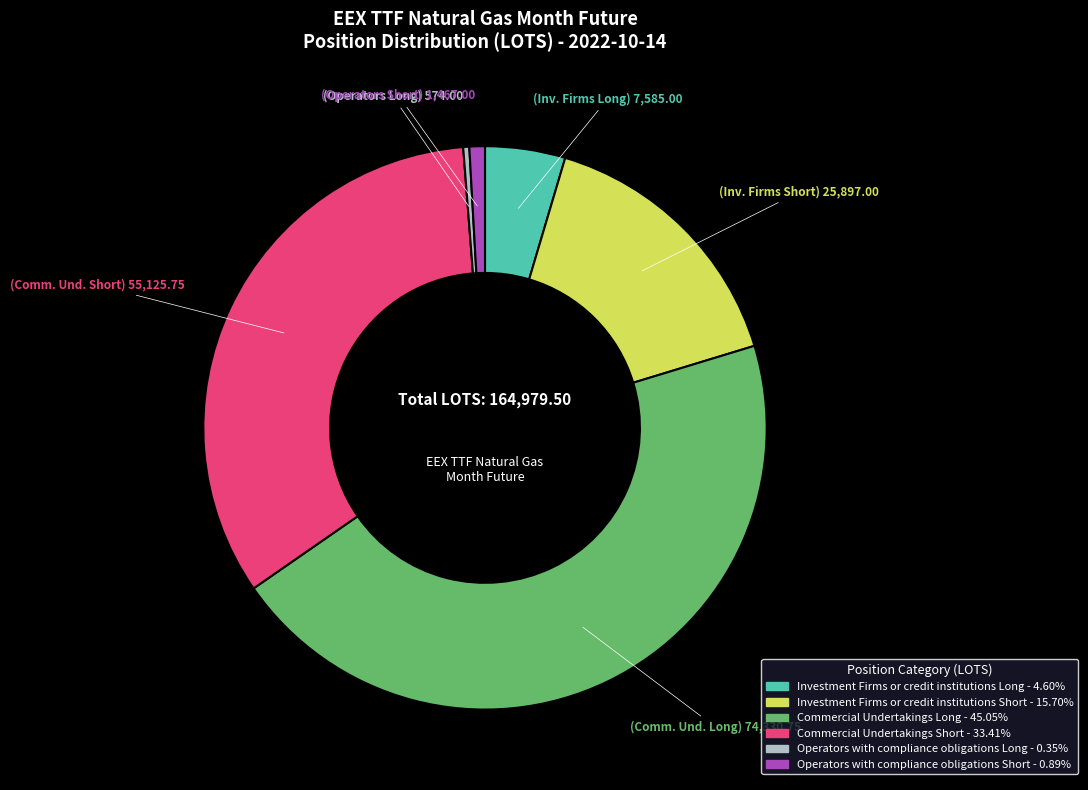

Does any single category account for the majority?

No